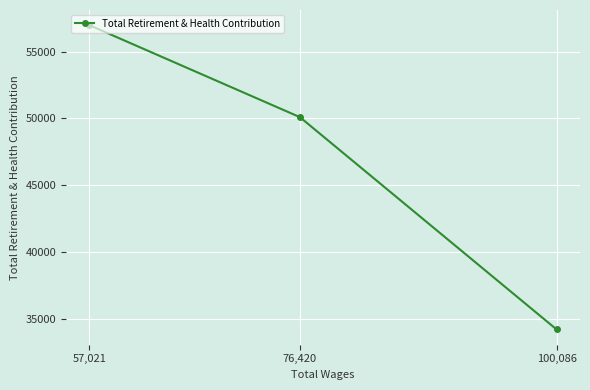

List the labels in order of value, largest first.

57,021, 76,420, 100,086